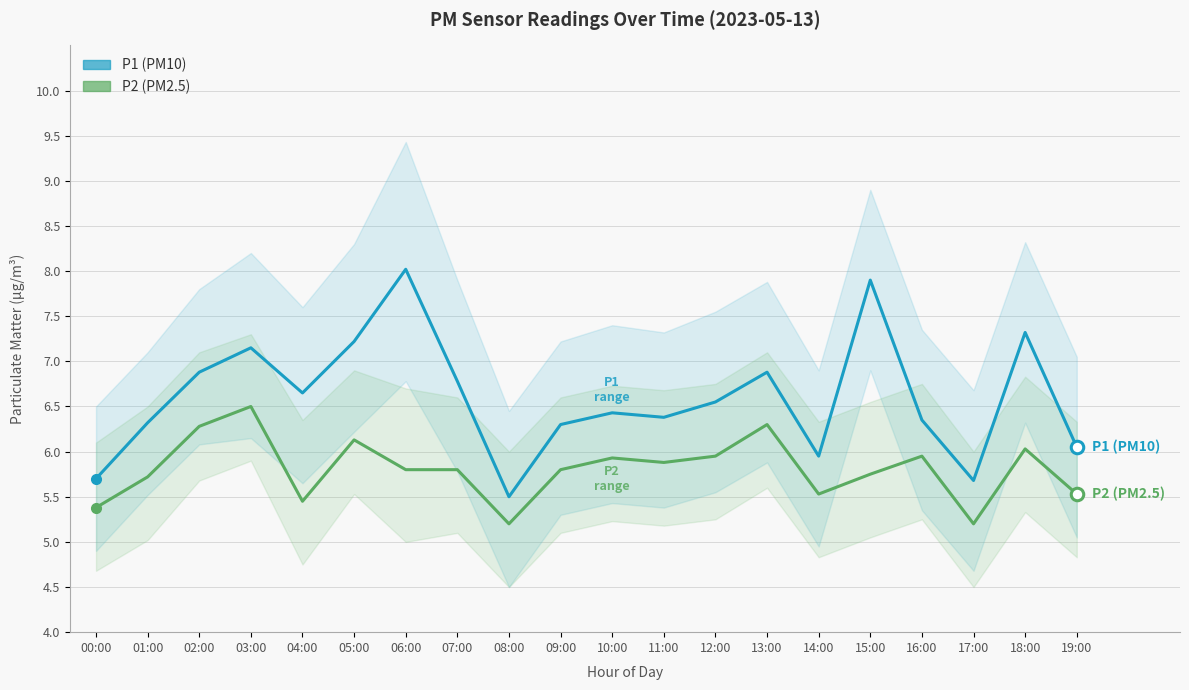

Which series has the largest range (max minus min)?

P1 (PM10)